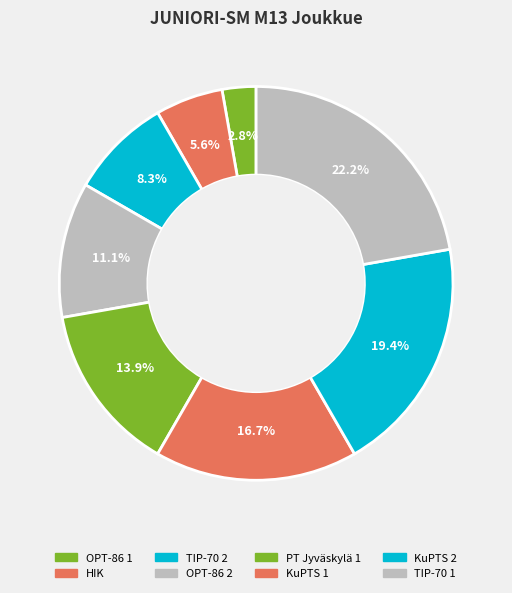

Is it true that HIK is 6% of the pie?

True